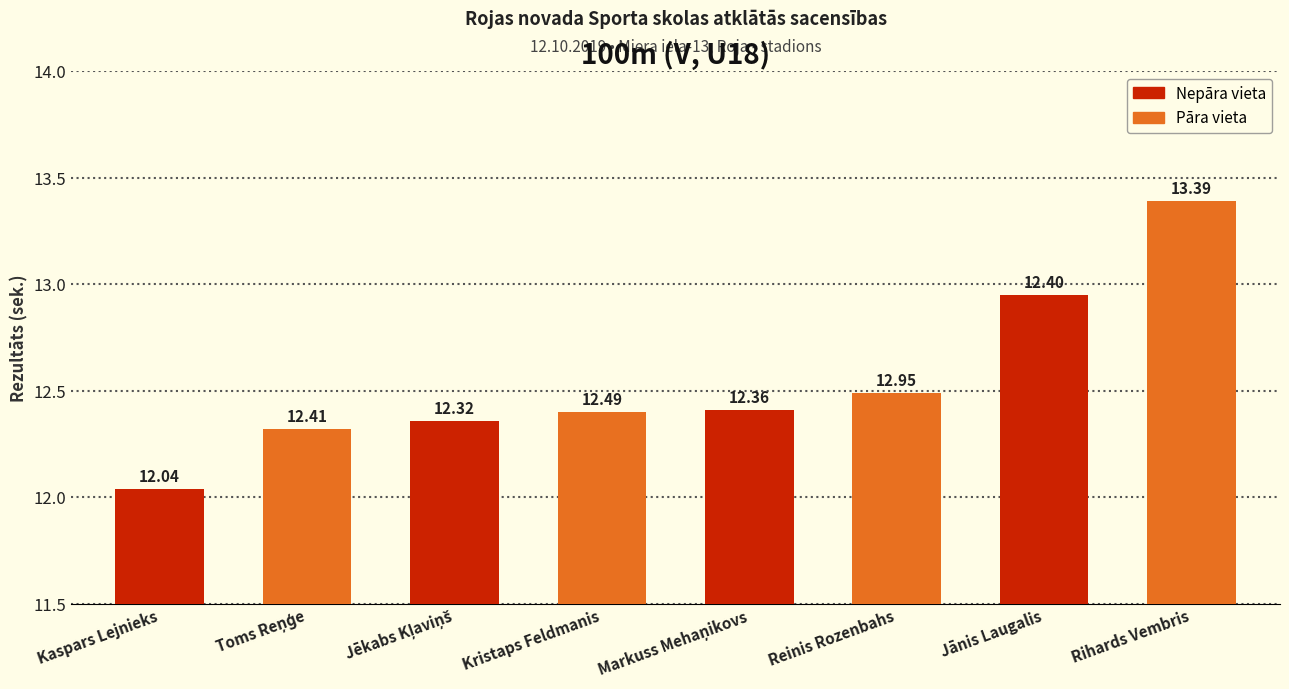

Which category has the highest value in the Pāra vieta series?

Jānis Laugalis